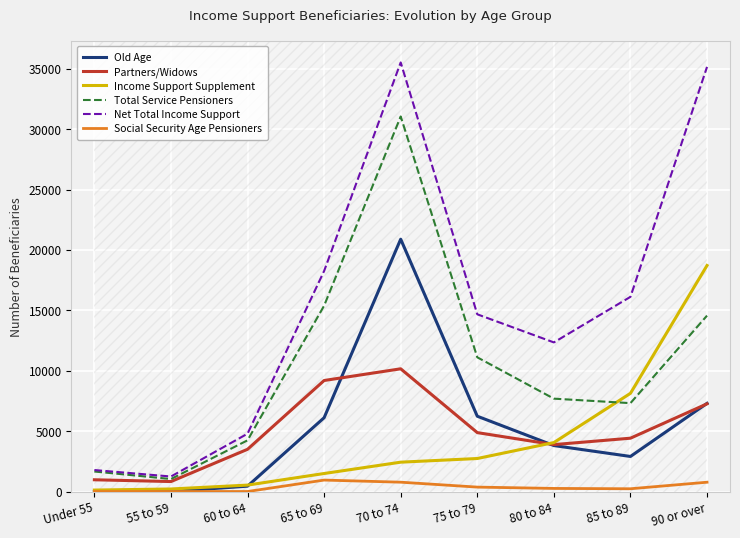

Does the chart display data point markers on the line(s)?

No